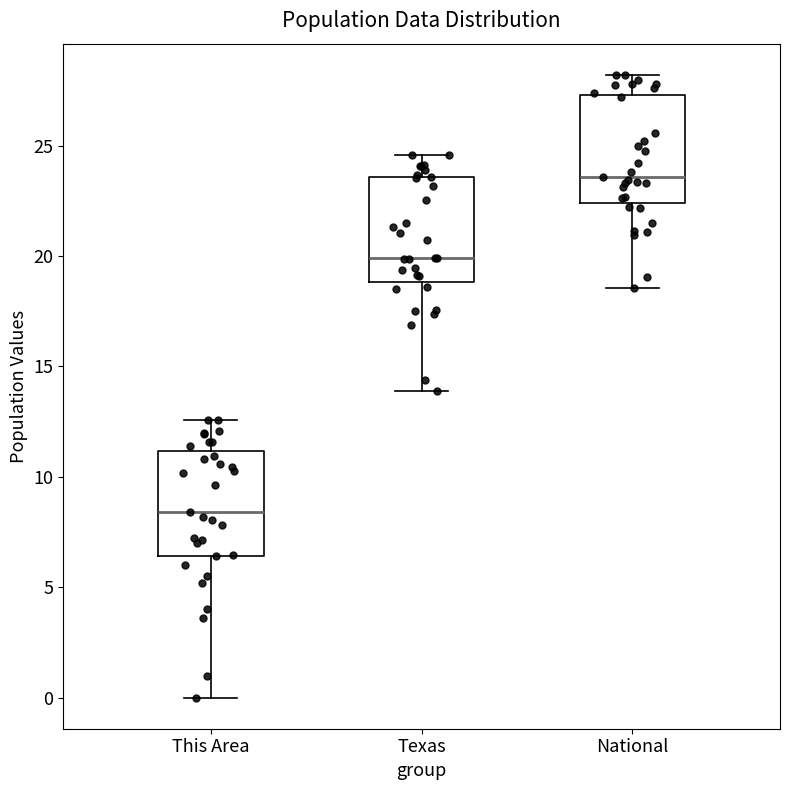

Reading left to right, transcribe this box plot: for each box, give where its median line is, the range the box spans, and where its two whiskers end, as read against the y-axis. The values are not printed on the chart, so give them approximately, as read against the axis.

This Area: median 8.5, box 6.5 to 11.0, whiskers 0.0 to 12.5
Texas: median 20.0, box 19.0 to 23.5, whiskers 14.0 to 24.5
National: median 23.5, box 22.5 to 27.5, whiskers 18.5 to 28.0